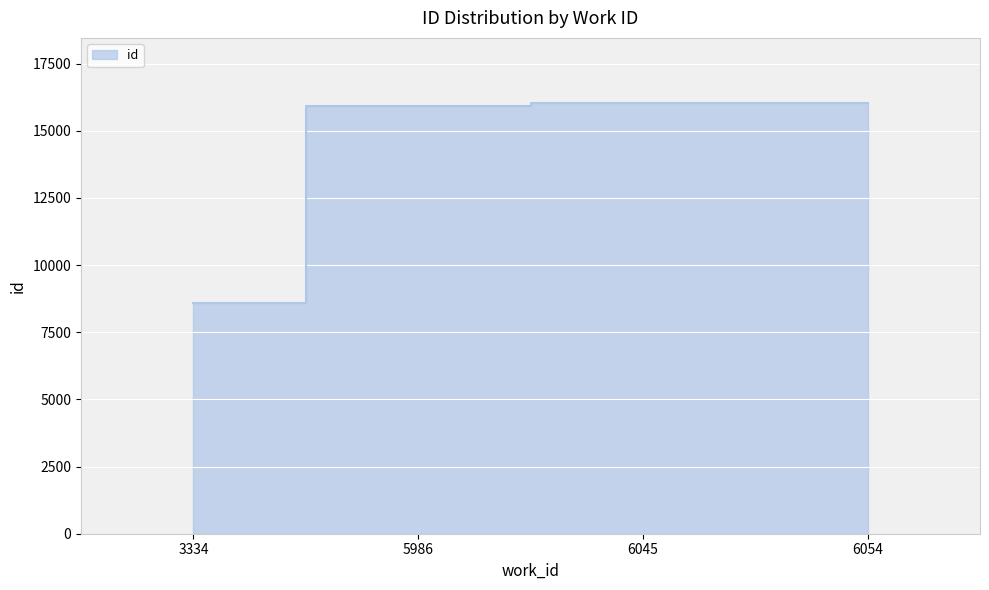

List the labels in order of value, largest first.

6054, 6045, 5986, 3334